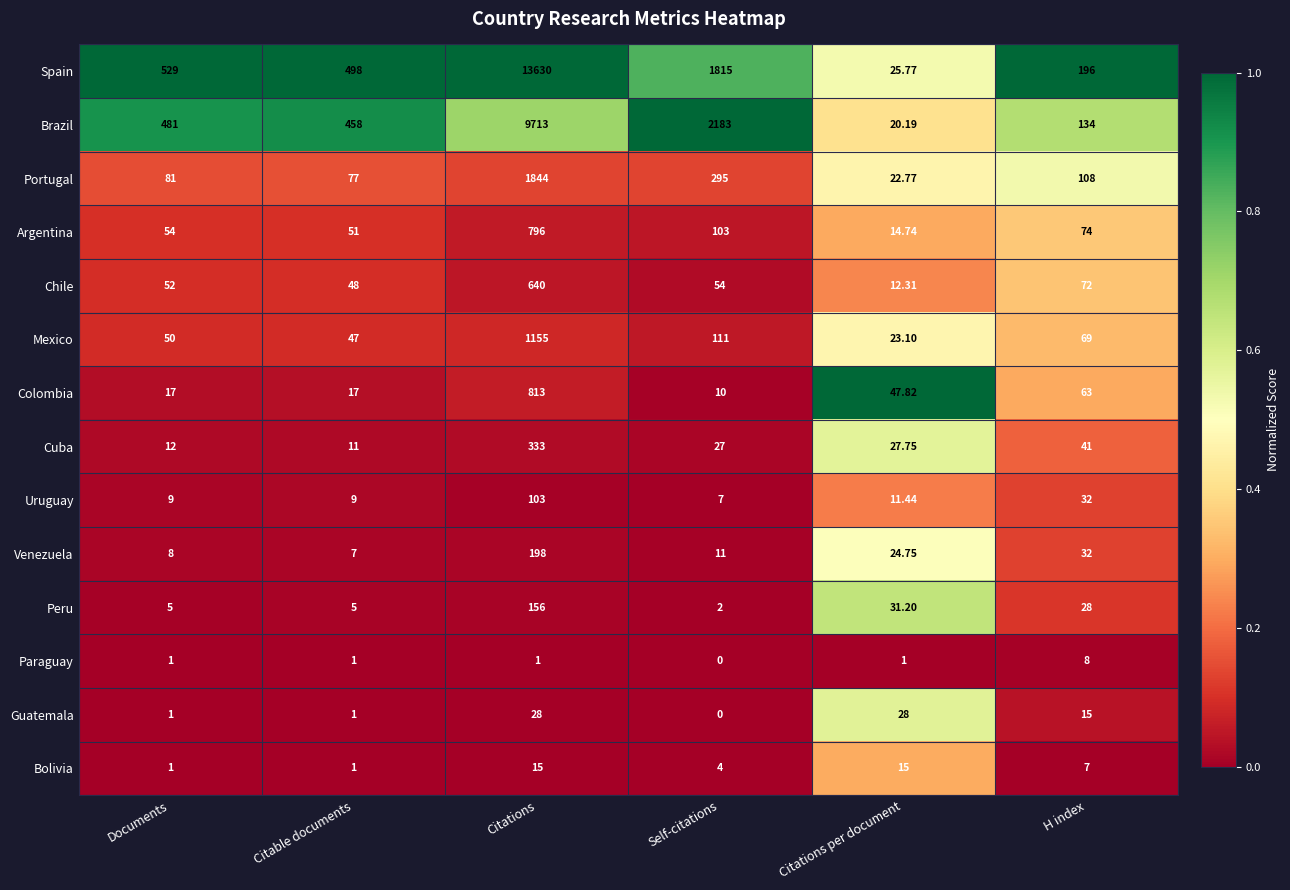

At which label does Venezuela first exceed 24?

Citations